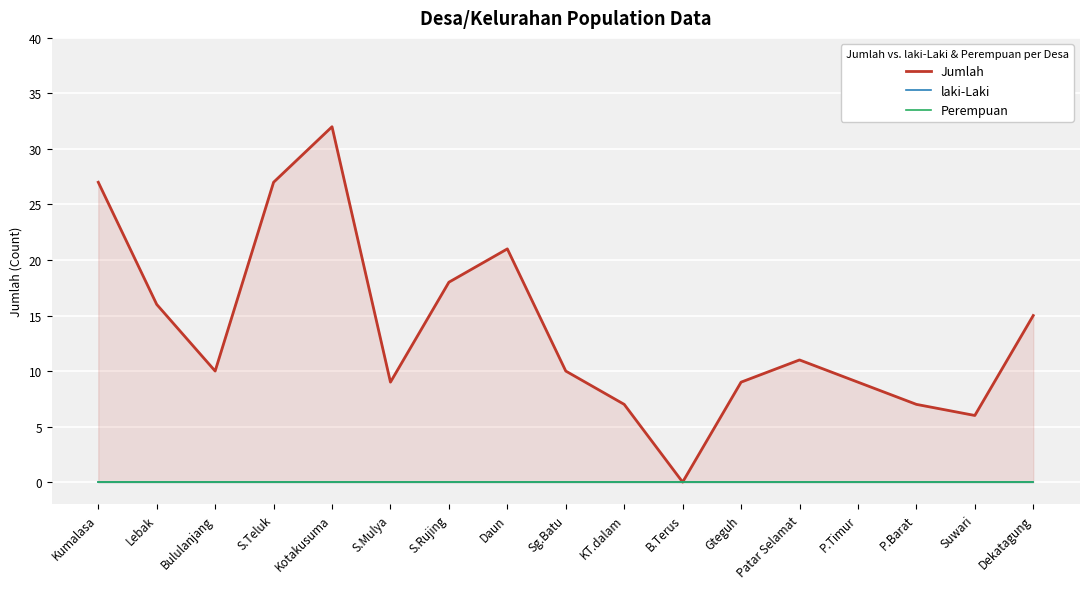

Which series has the widest spread of values?

Jumlah